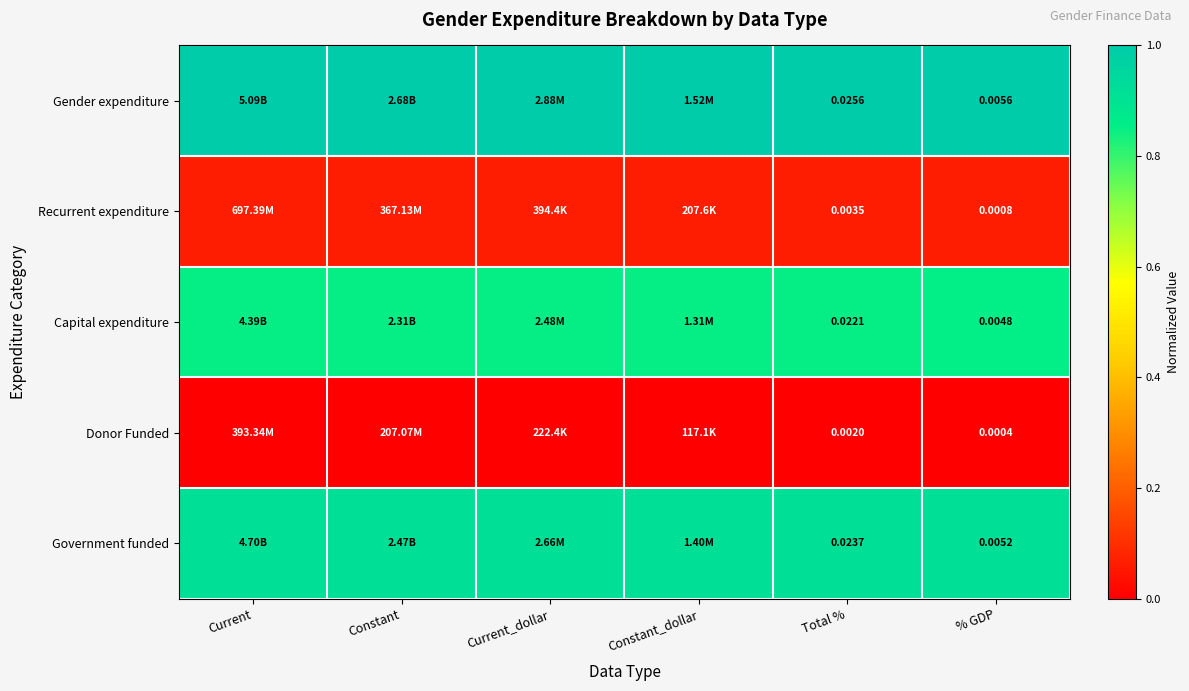

What is the spread (max minus min) of values at Current_dollar?

1.0